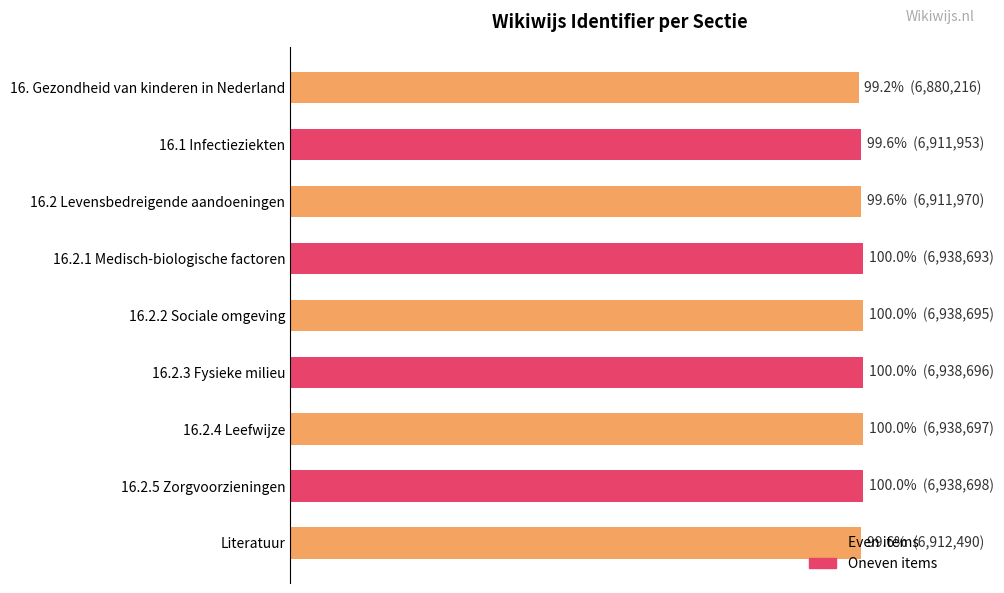

Does the chart contain any negative values?

No